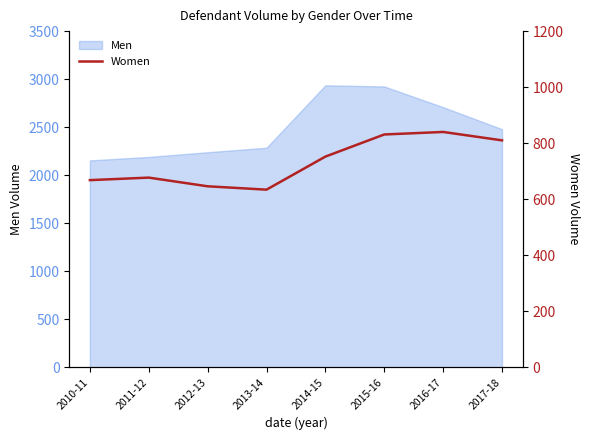

Where does the data first go above 752?

2015-16